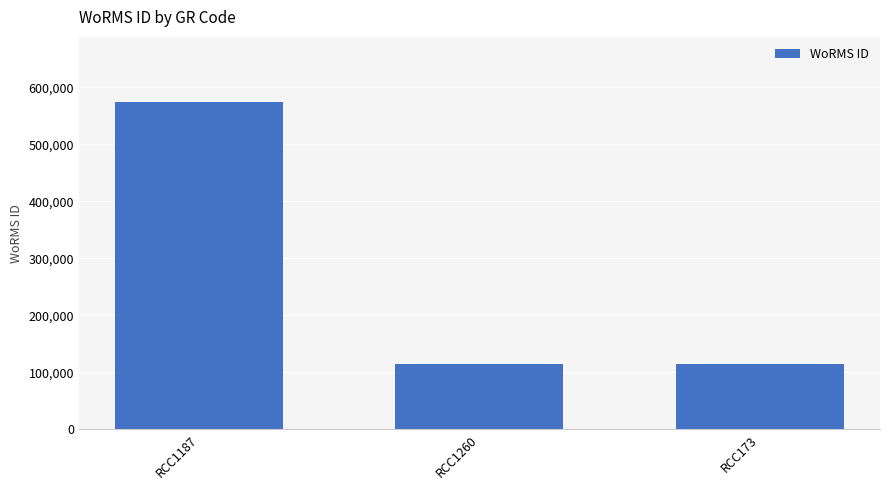

What is the difference between the maximum and minimum values?

458732